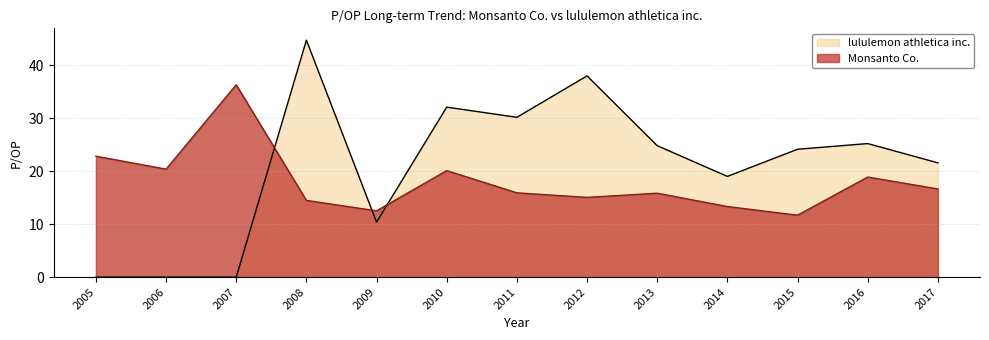

What are all the series names shown in the legend?

lululemon athletica inc., Monsanto Co.